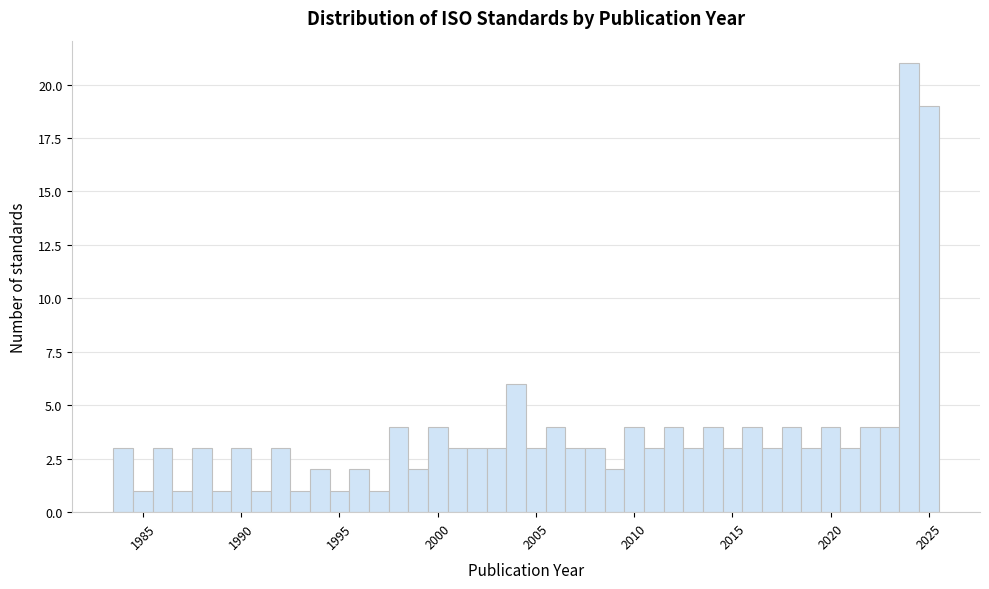

Around what value on the x-axis is the tallest bar? Give the approximate position of its centre, as read against the axis.

2024.0